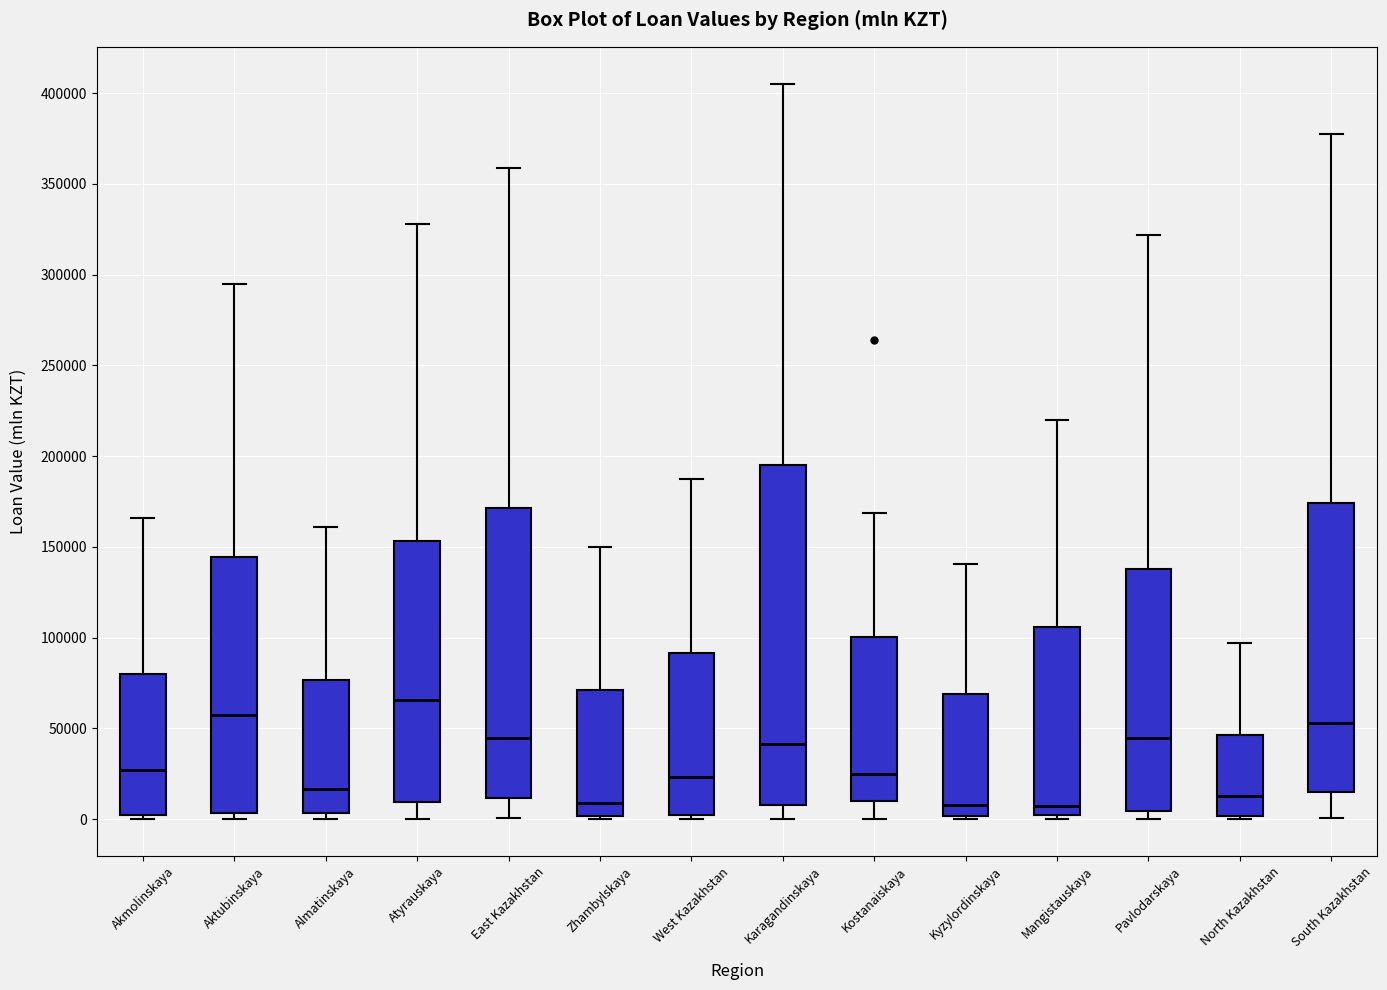

Reading left to right, transcribe this box plot: for each box, give where its median line is, the range the box spans, and where its two whiskers end, as read against the y-axis. The values are not printed on the chart, so give them approximately, as read against the axis.

Akmolinskaya: median 25000, box 5000 to 80000, whiskers 0 to 165000
Aktubinskaya: median 55000, box 5000 to 145000, whiskers 0 to 295000
Almatinskaya: median 15000, box 5000 to 75000, whiskers 0 to 160000
Atyrauskaya: median 65000, box 10000 to 155000, whiskers 0 to 330000
East Kazakhstan: median 45000, box 10000 to 170000, whiskers 0 to 360000
Zhambylskaya: median 10000, box 0 to 70000, whiskers 0 (just below the box's lower edge) to 150000
West Kazakhstan: median 25000, box 0 to 90000, whiskers 0 (just below the box's lower edge) to 185000
Karagandinskaya: median 40000, box 10000 to 195000, whiskers 0 to 405000
Kostanaiskaya: median 25000, box 10000 to 100000, whiskers 0 to 170000
Kyzylordinskaya: median 10000, box 0 to 70000, whiskers 0 (just below the box's lower edge) to 140000
Mangistauskaya: median 5000, box 0 to 105000, whiskers 0 (just below the box's lower edge) to 220000
Pavlodarskaya: median 45000, box 5000 to 140000, whiskers 0 to 320000
North Kazakhstan: median 15000, box 0 to 45000, whiskers 0 (just below the box's lower edge) to 95000
South Kazakhstan: median 55000, box 15000 to 175000, whiskers 0 to 380000